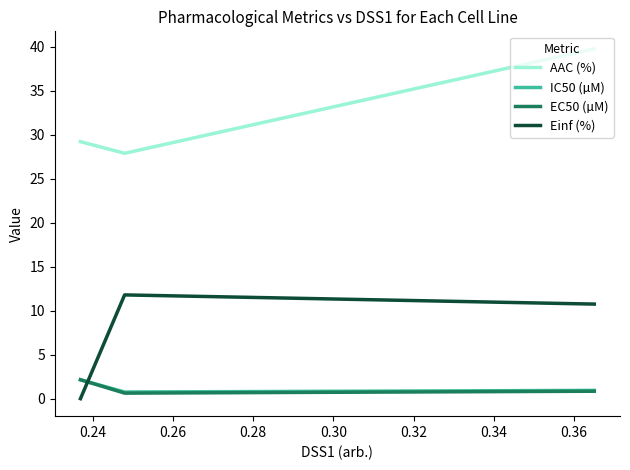

True or false: Einf (%) has a value of 20.8 at 0.24.

False